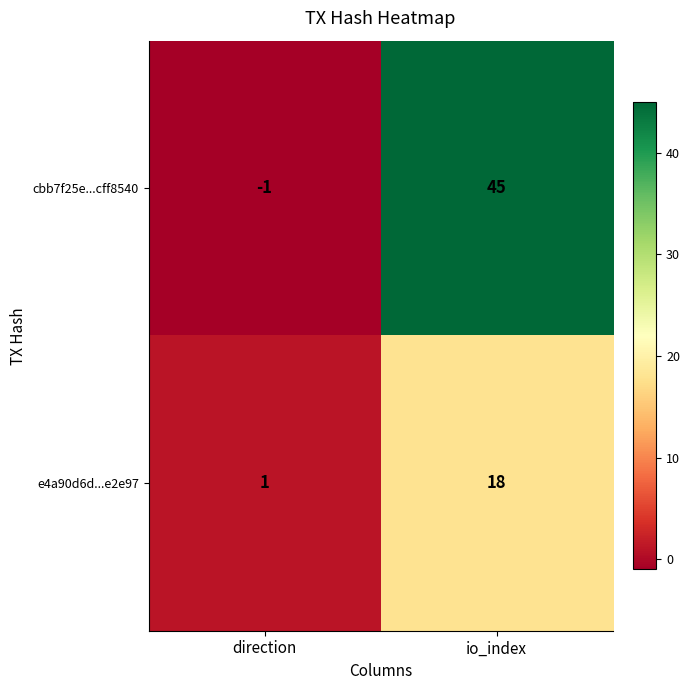

True or false: e4a90d6d...e2e97 has a value of 1 at direction.

True